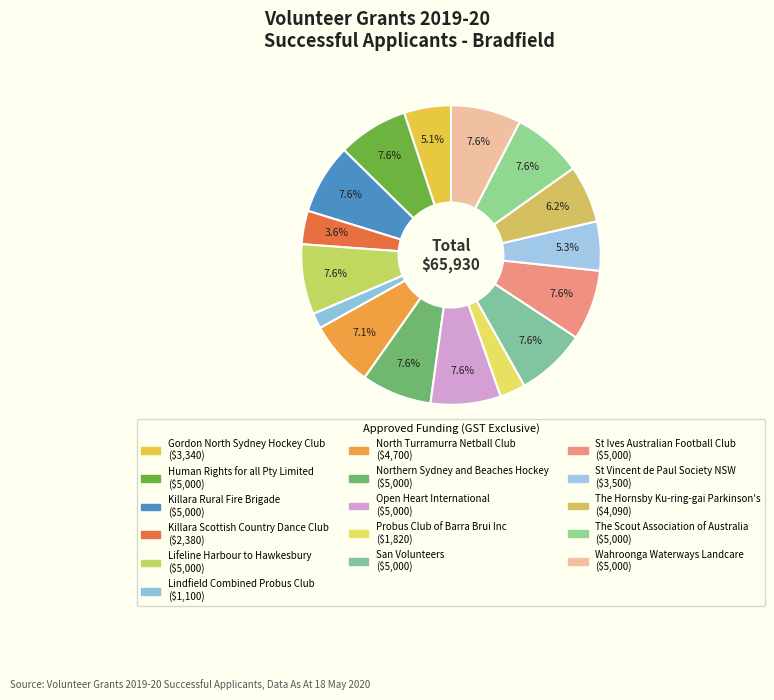

Is the sum of Open Heart International and San Volunteers greater than half?

No